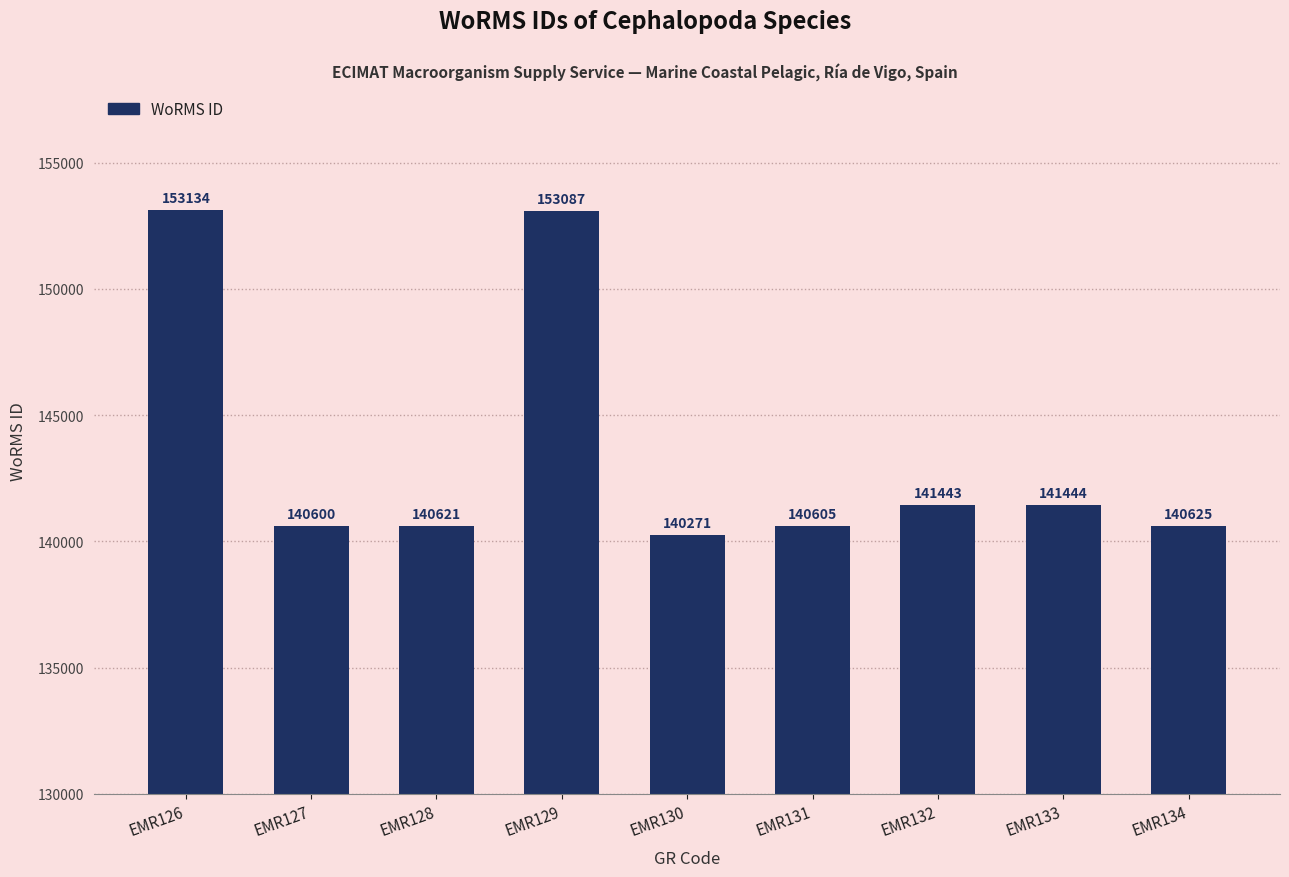

Which label corresponds to the smallest value in the chart?

EMR130